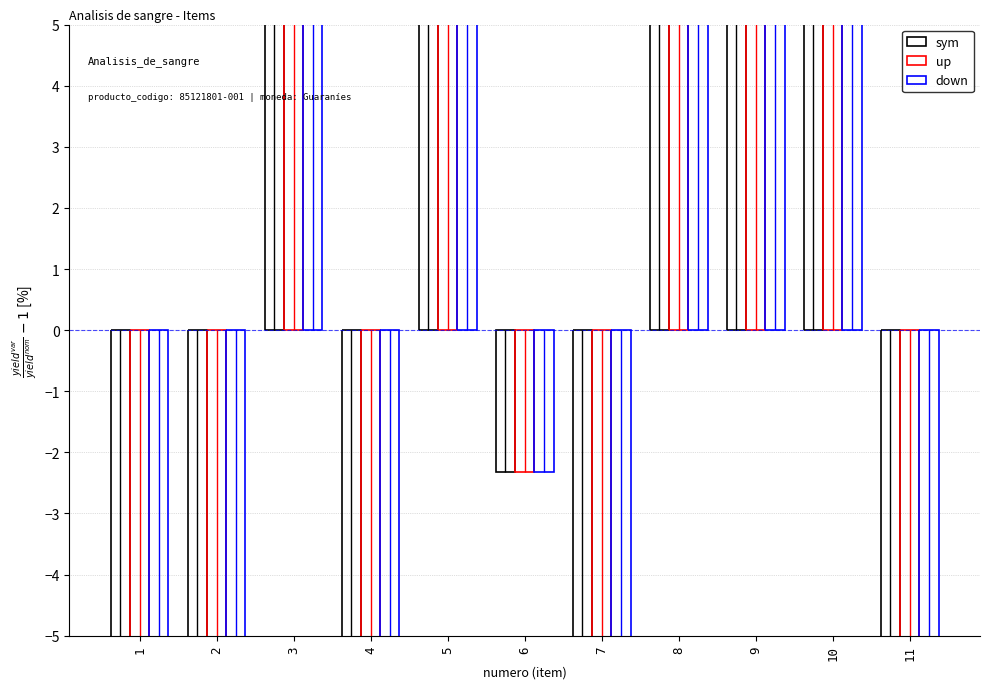

How many values in the sym series exceed -2?

5